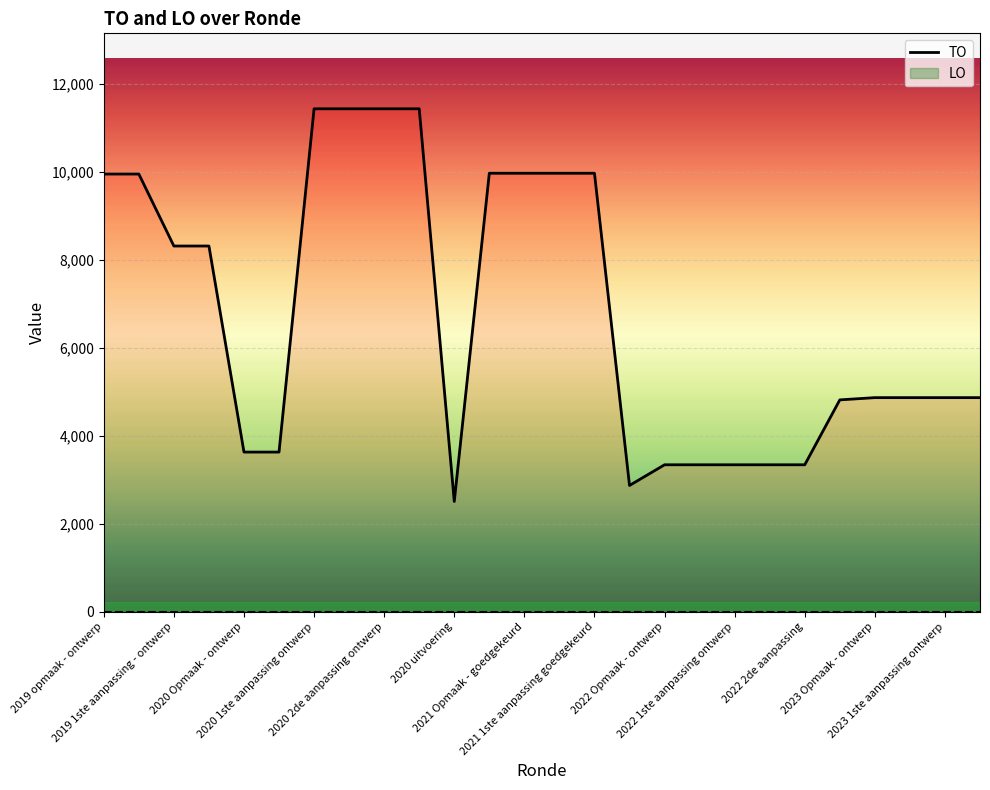

Which series has the widest spread of values?

TO